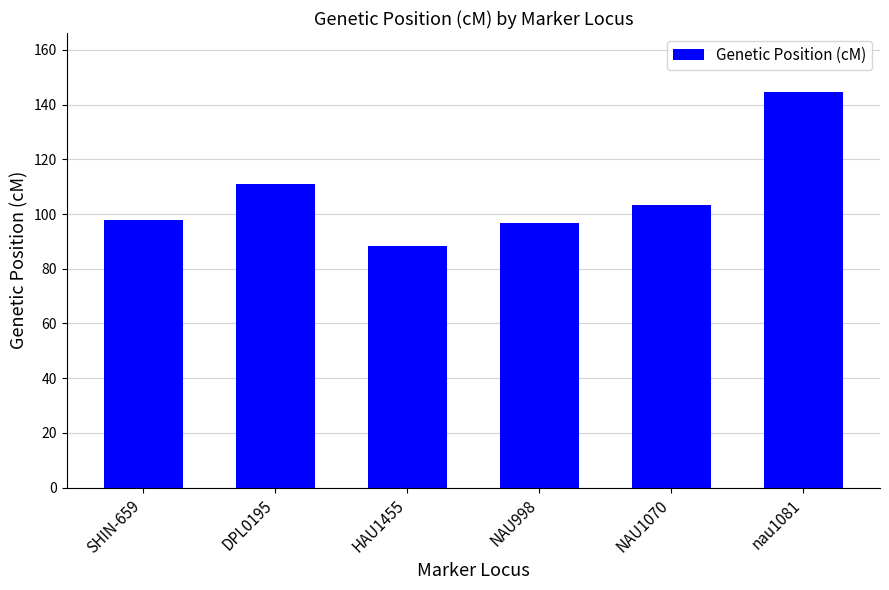

Is it true that the value at DPL0195 is 154.4?

False